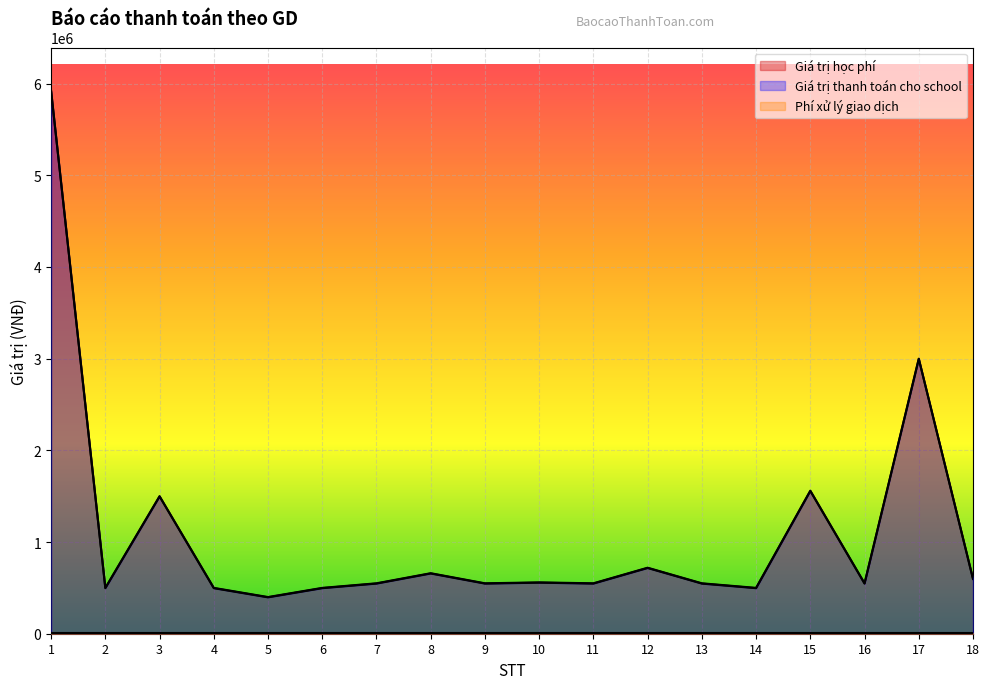

How many interior local valleys does the Giá trị thanh toán cho school series have?

6